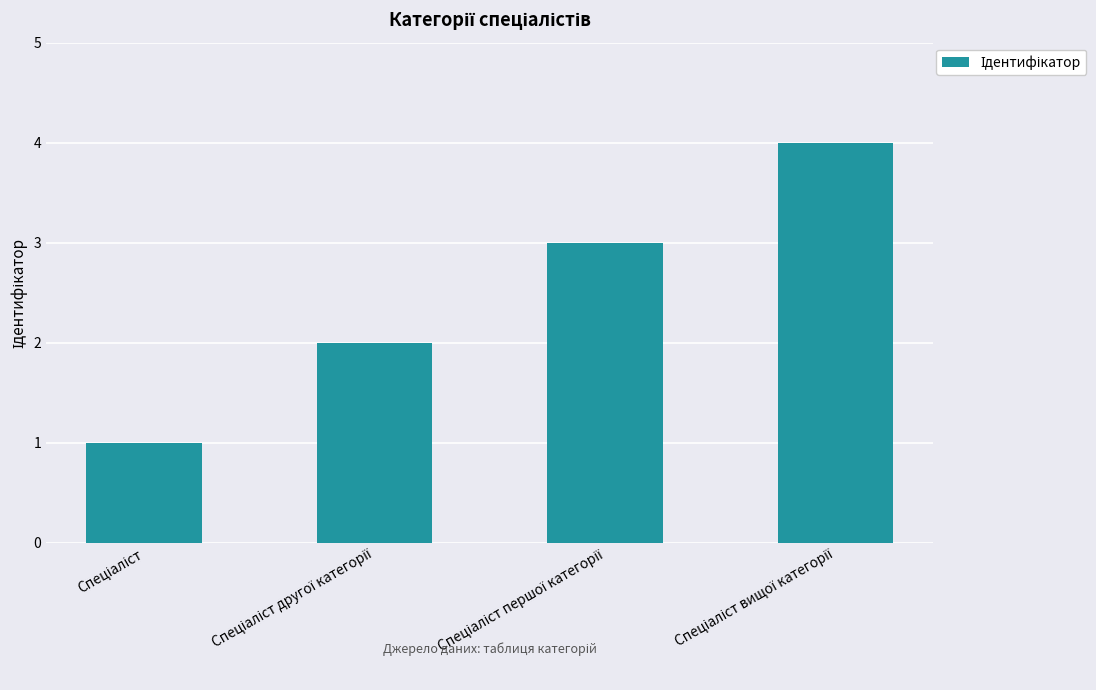

Does the chart contain any negative values?

No